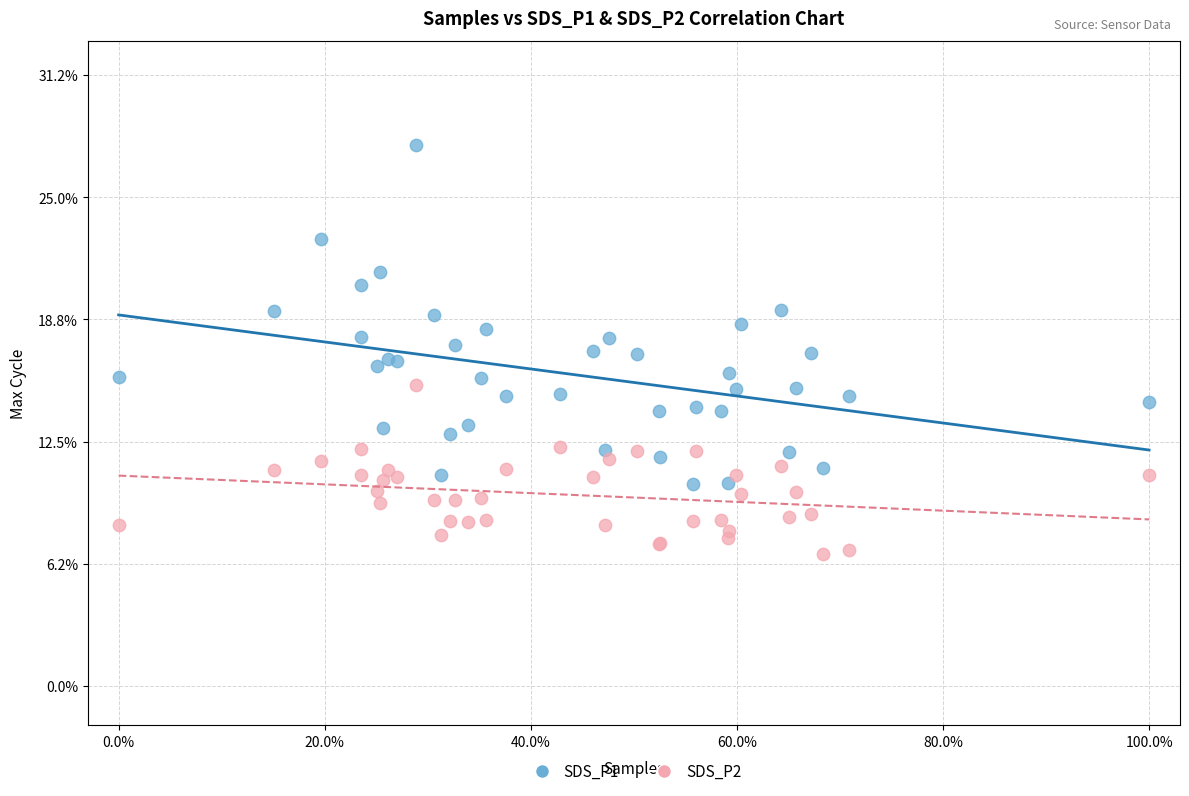

Which series has the largest Y range (max minus min)?

SDS_P1